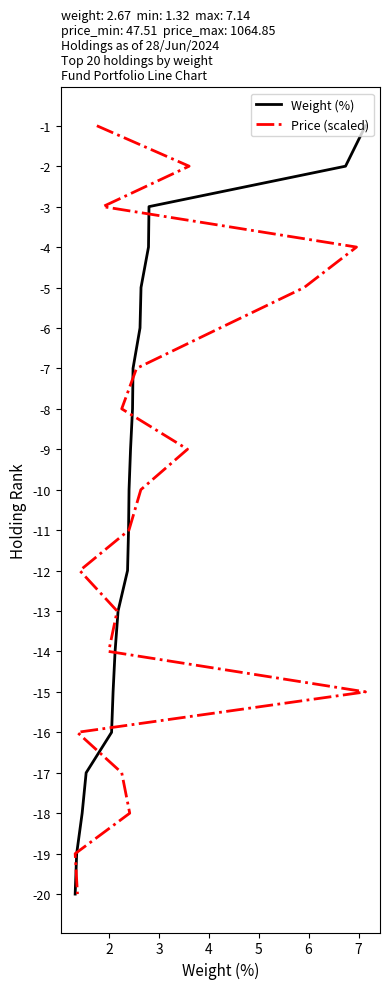

At how many categories does at least one series exceed -7?

6